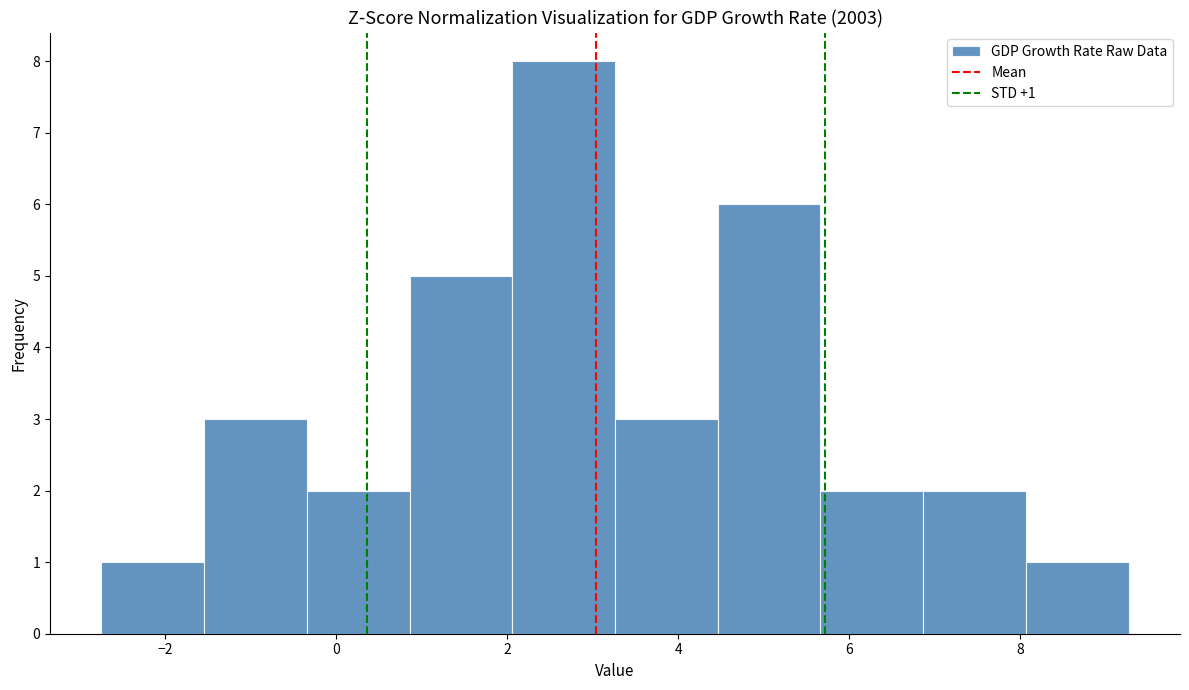

Over which range of the x-axis is the bar tallest?

2.0 to 3.2